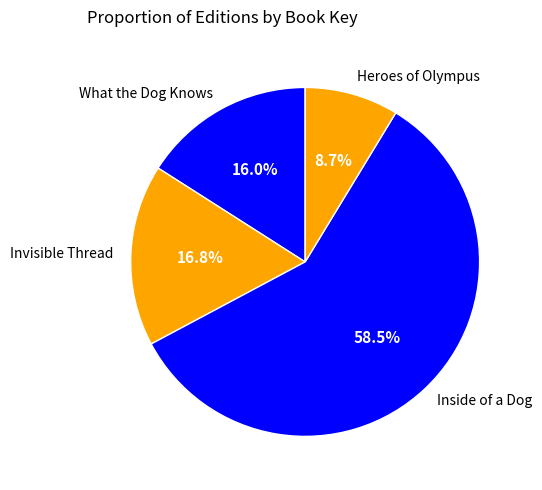

To the nearest percent, what is the difference between the largest and smallest slice percentages?

50%